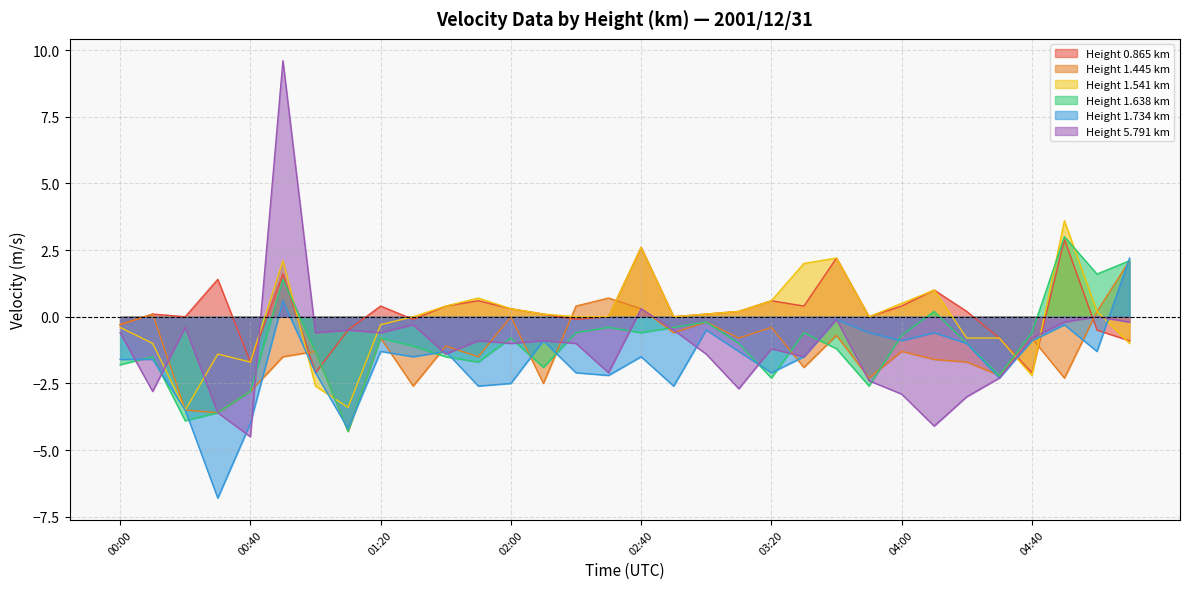

Where is 1.638 nearest to the value 0?

03:00